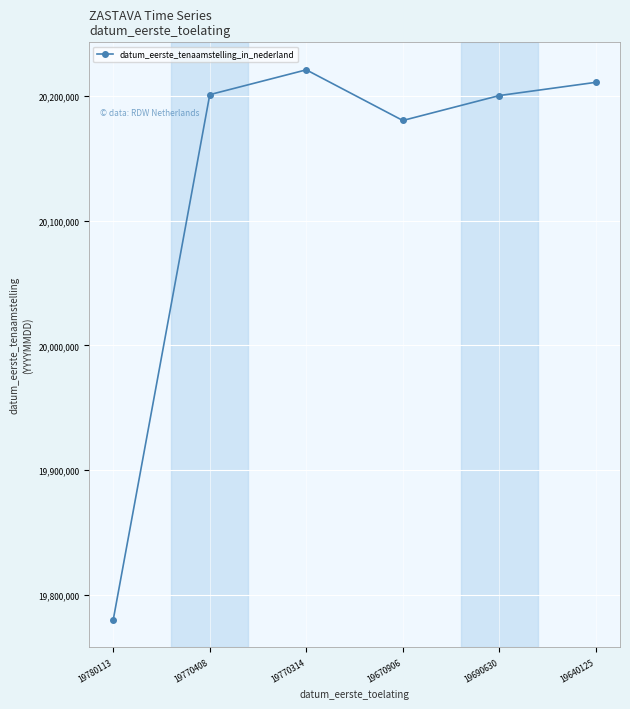

How many interior local peaks (higher than both neighbors) does the data have?

1